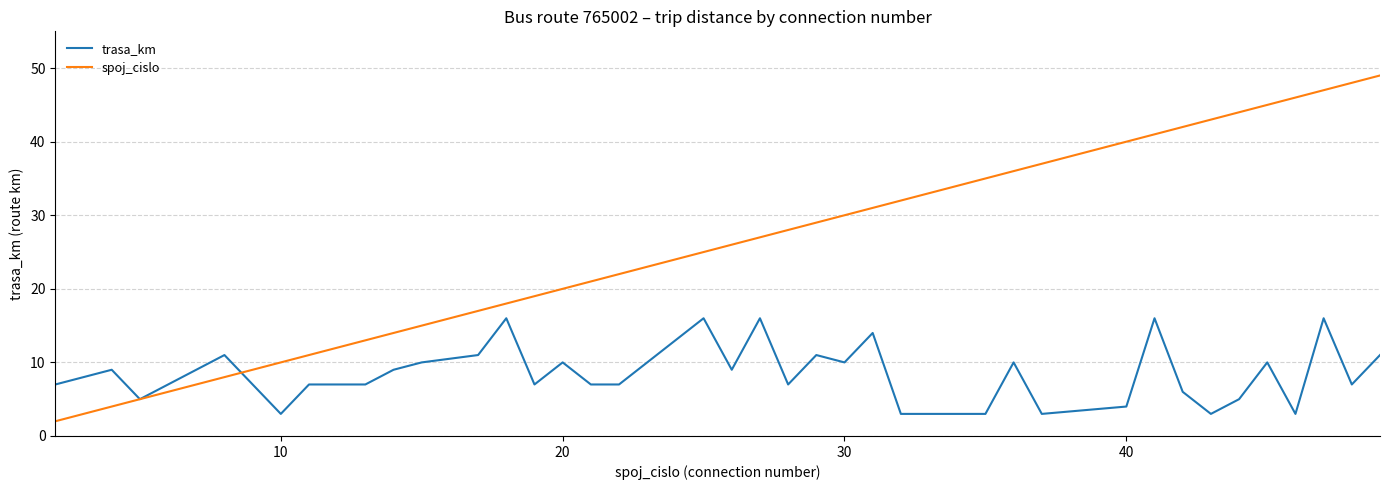

List the series in order of their peak value, lowest first.

trasa_km, spoj_cislo